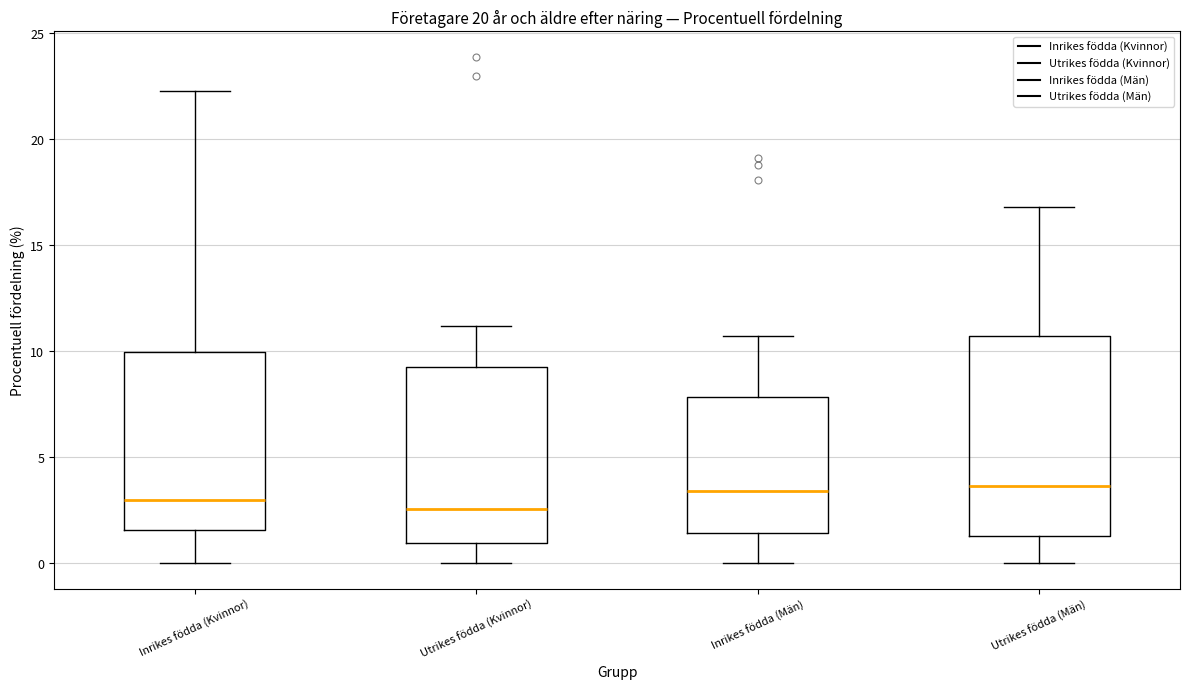

Reading left to right, read every box against the y-axis: the position of its median line, the range the box covers, and the ends of its whiskers. The values are not printed on the chart, so give them approximately, as read against the axis.

Inrikes födda (Kvinnor): median 3.0, box 1.5 to 10.0, whiskers 0.0 to 22.5
Utrikes födda (Kvinnor): median 2.5, box 1.0 to 9.5, whiskers 0.0 to 11.0
Inrikes födda (Män): median 3.5, box 1.5 to 8.0, whiskers 0.0 to 10.5
Utrikes födda (Män): median 3.5, box 1.5 to 10.5, whiskers 0.0 to 17.0